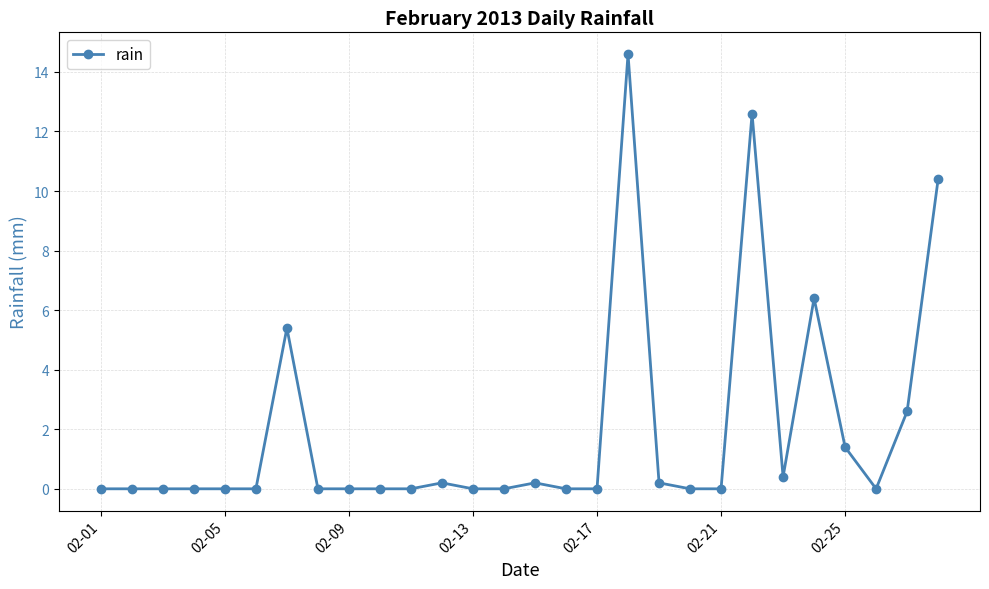

True or false: the data has more than 0 interior local peaks.

True